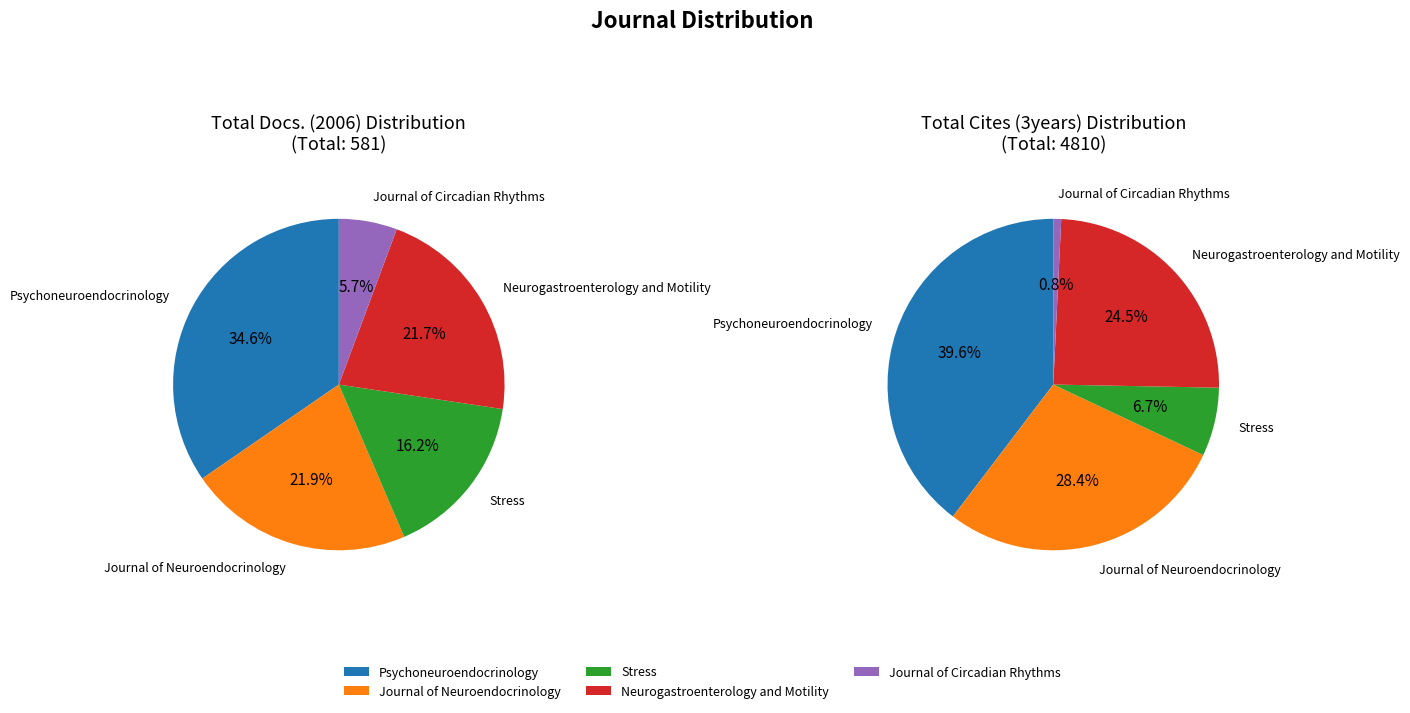

Count the number of slices in the pie.

5